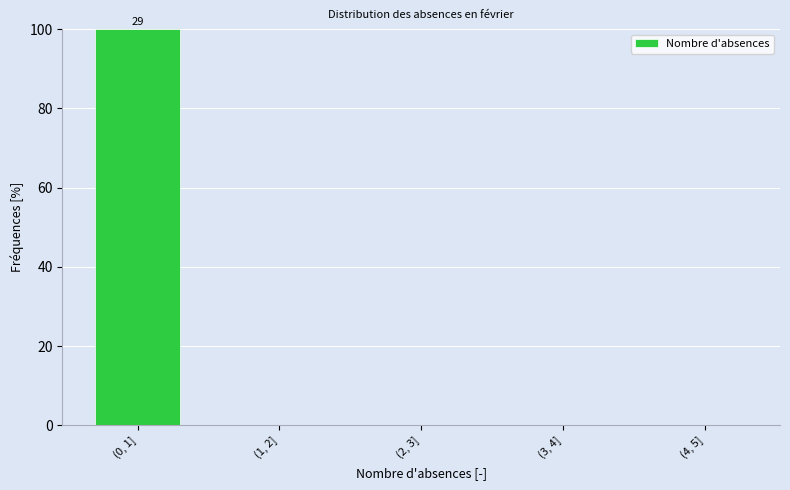

Reading left to right, what are all the values shown in this chart?

(0, 1]=100	(1, 2]=0	(2, 3]=0	(3, 4]=0	(4, 5]=0